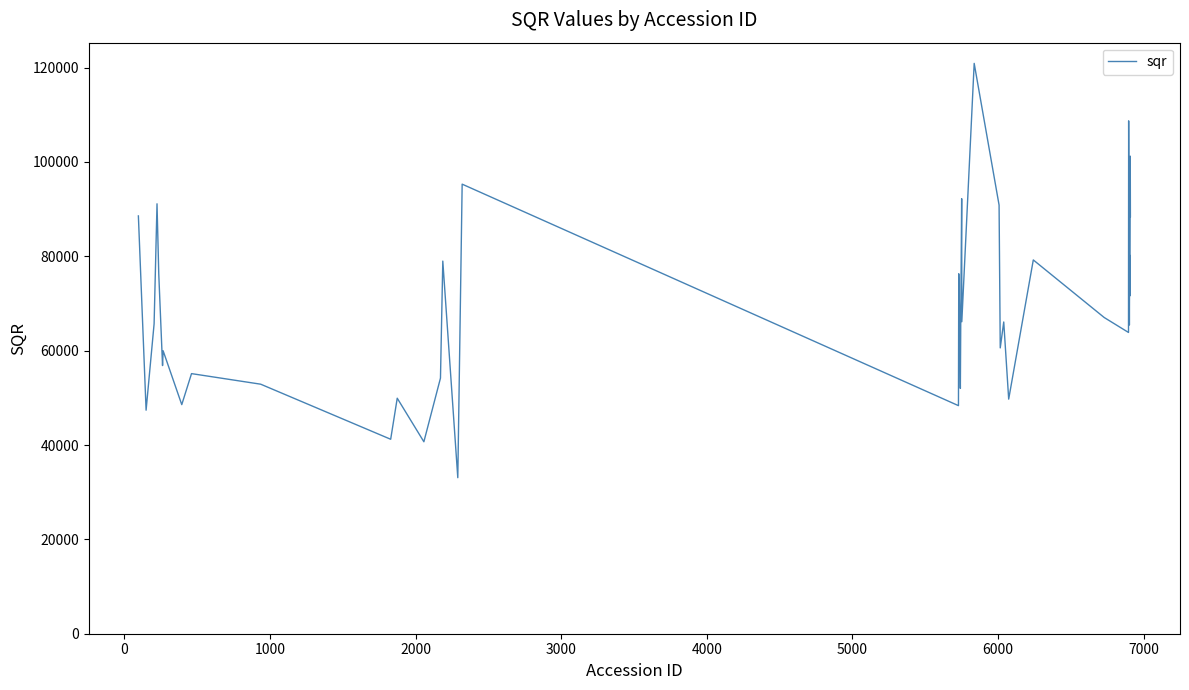

What is the greatest value displayed?

120903.6